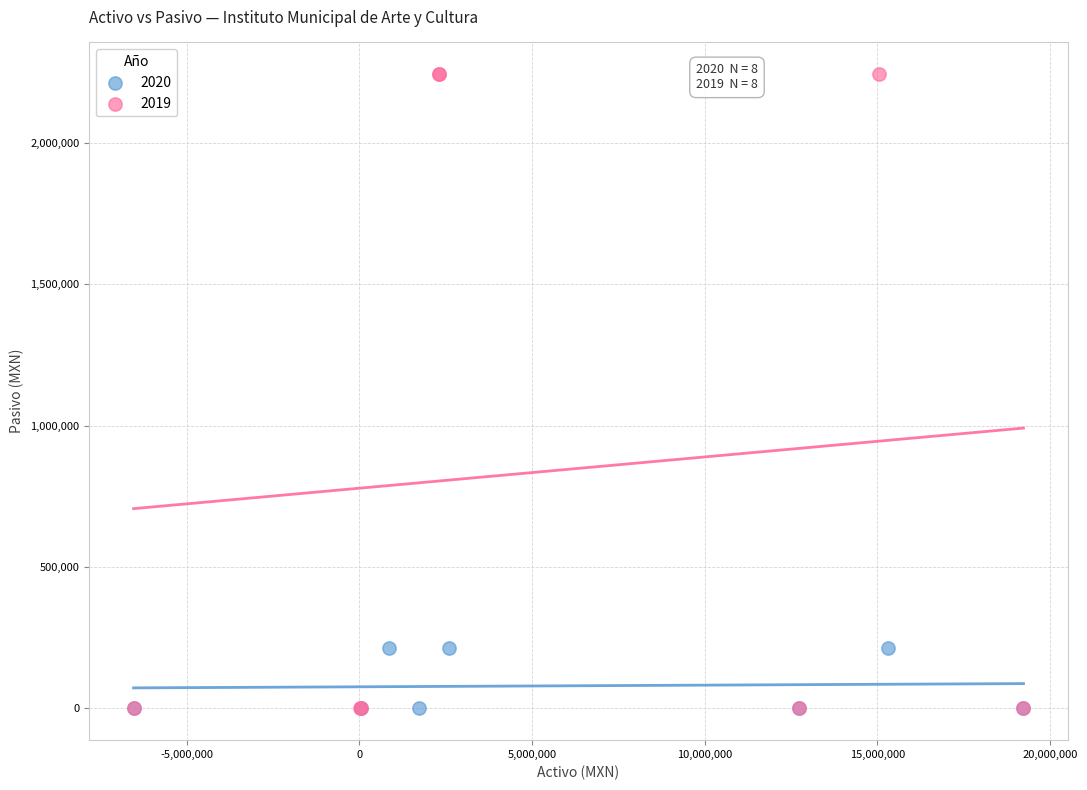

Which series reaches the maximum Y coordinate?

2019